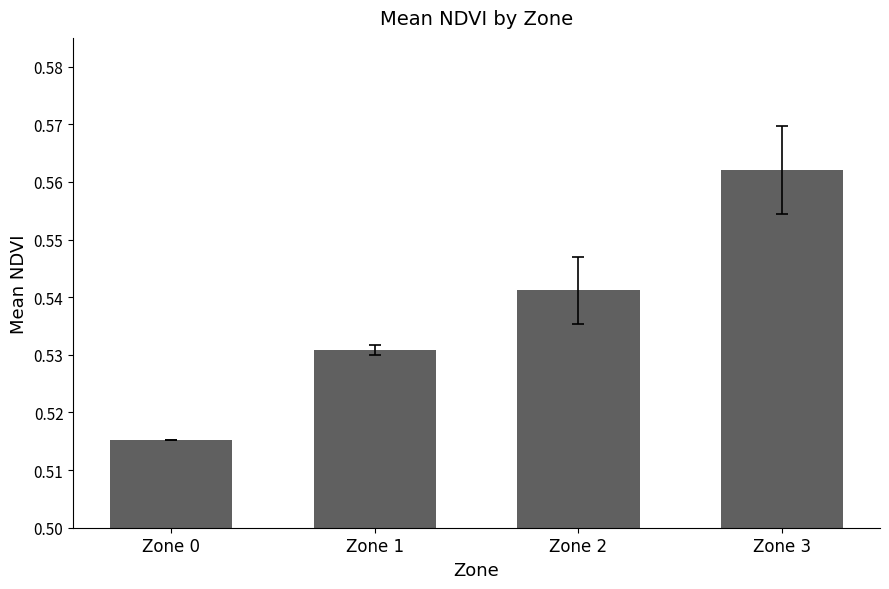

What is the sum of all values?

2.1